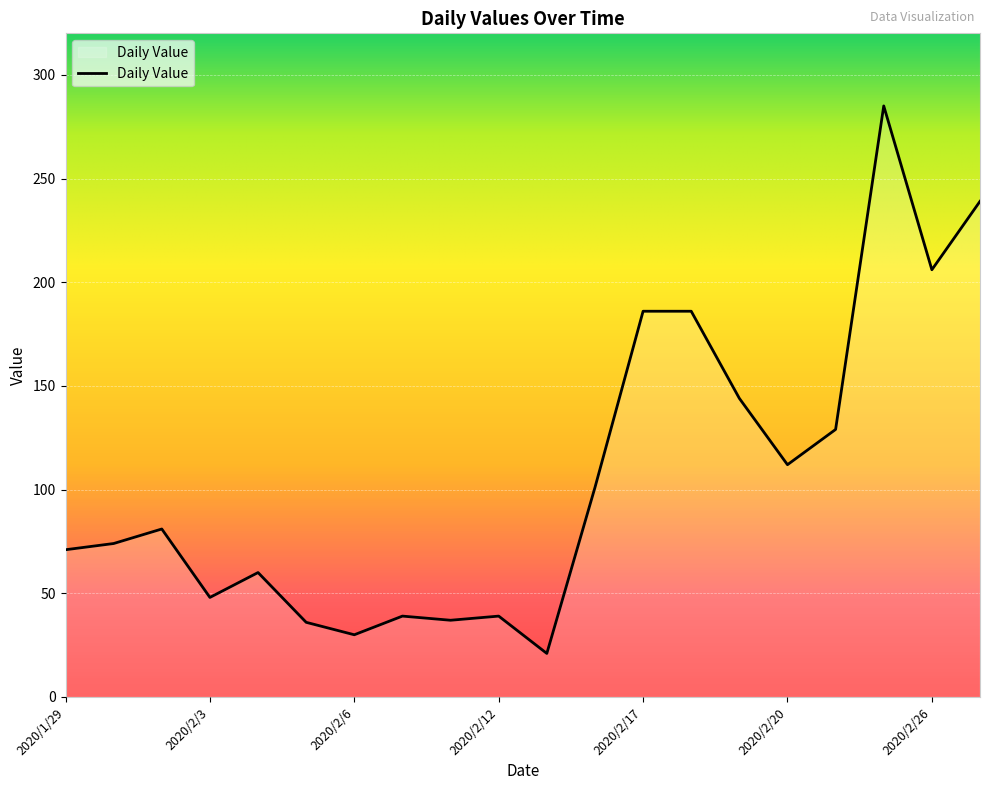

What is the greatest value displayed?

285